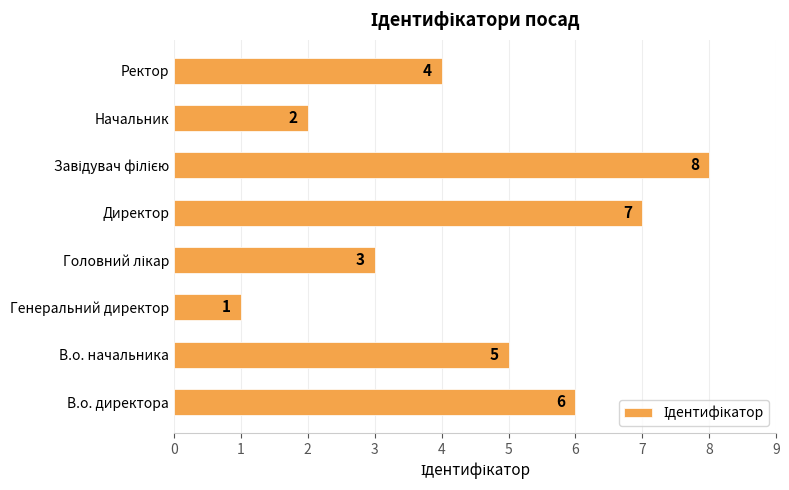

How many distinct data groups are displayed?

1